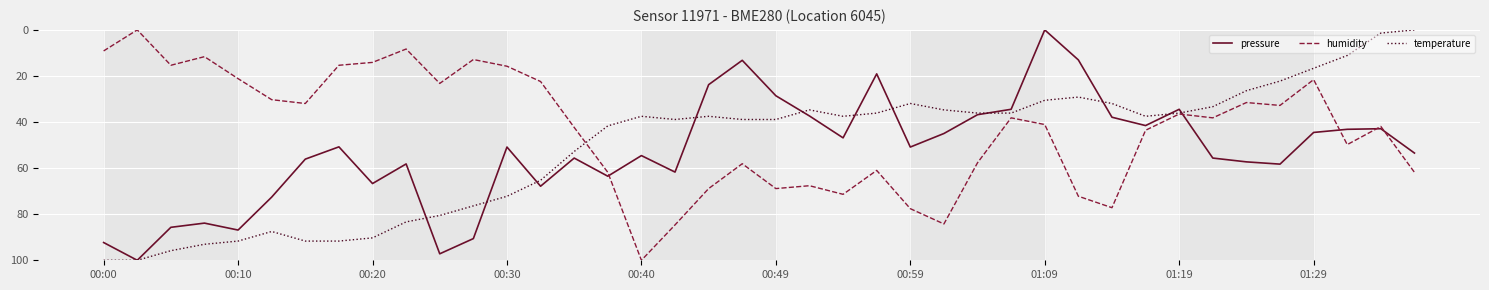

Does the chart display data point markers on the line(s)?

No